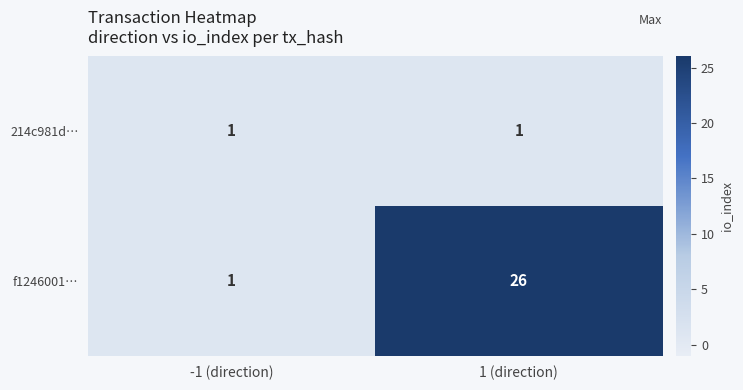

What is the total value across all series at -1 (direction)?

2